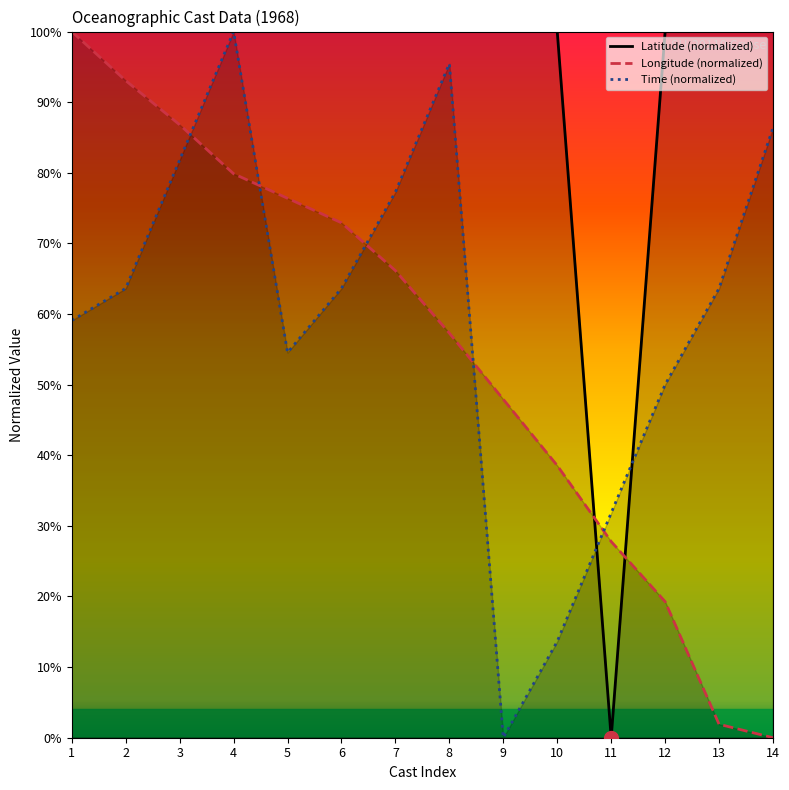

What is the value of the Time point at the 3rd from the left?

81.8